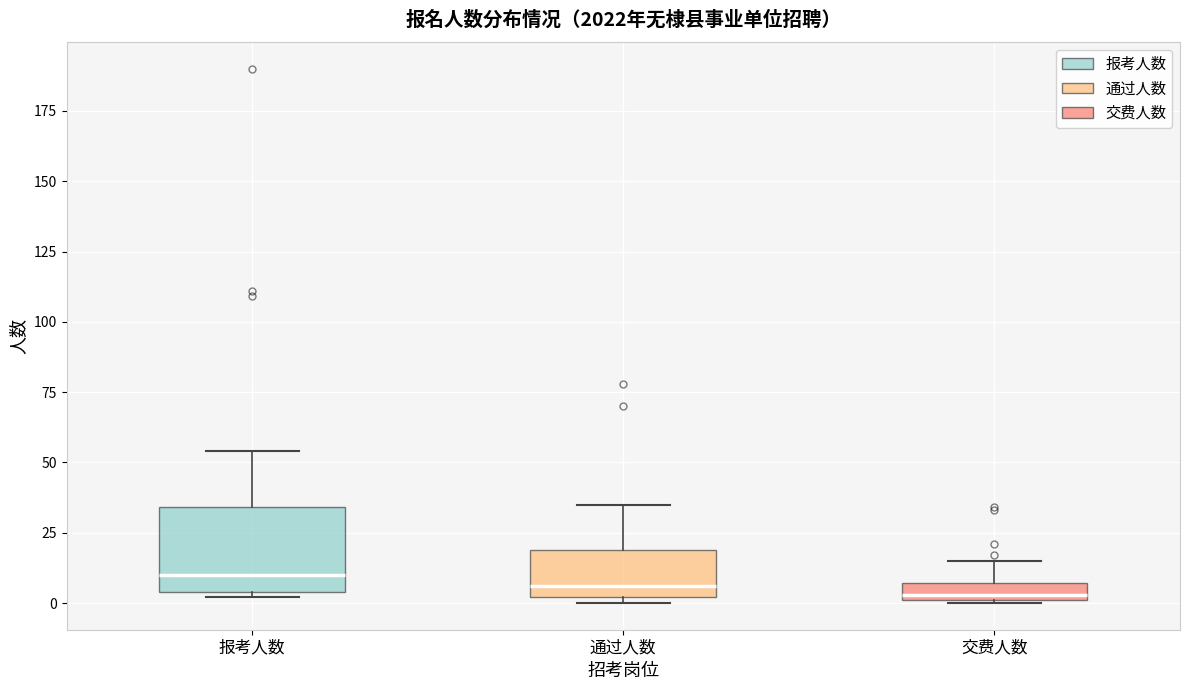

Comparing the boxes themselves (not the whiskers), which one is the tallest?

报考人数